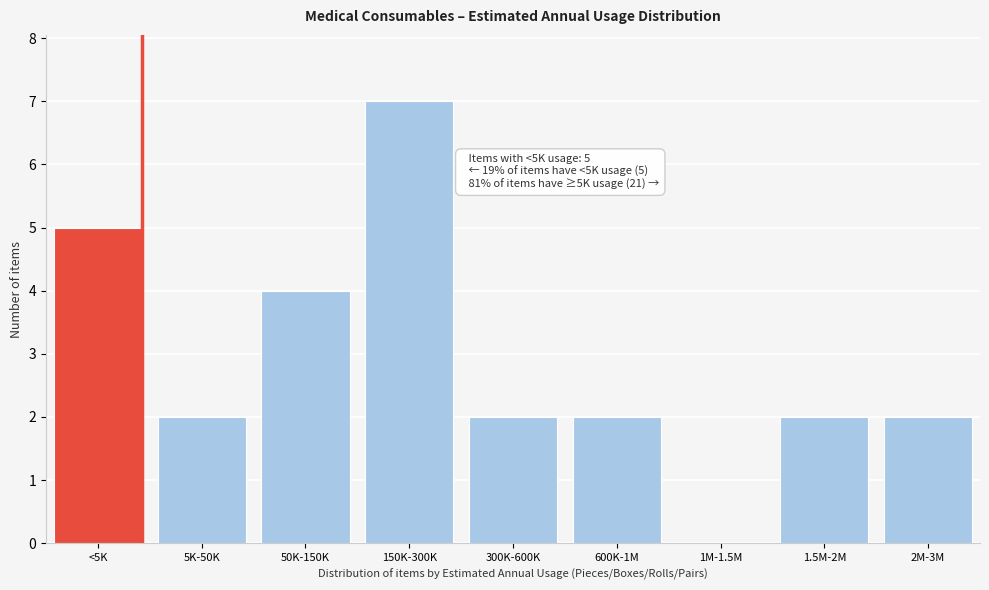

Reading right to left, extract all data points from this chart.

2M-3M=2	1.5M-2M=2	1M-1.5M=0	600K-1M=2	300K-600K=2	150K-300K=7	50K-150K=4	5K-50K=2	<5K=5